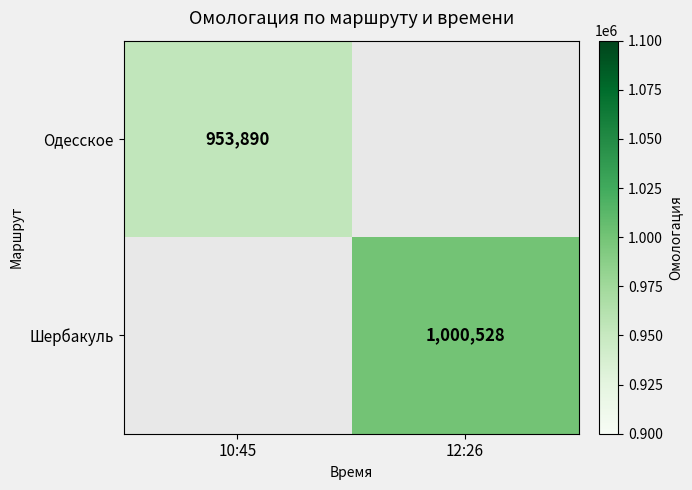

Is it true that Шербакуль equals 295488 at 12:26?

False